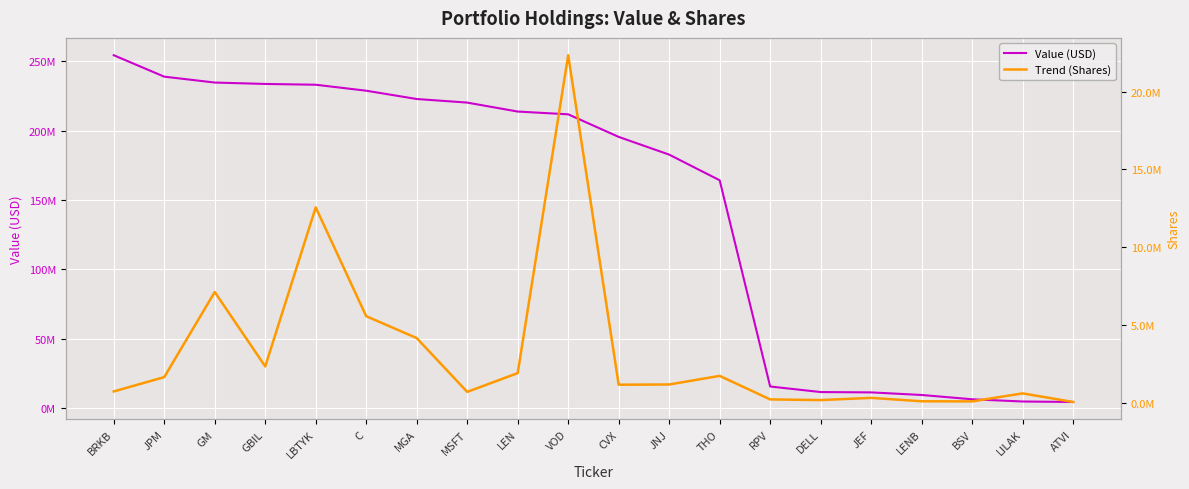

What position from the left is JEF?

16